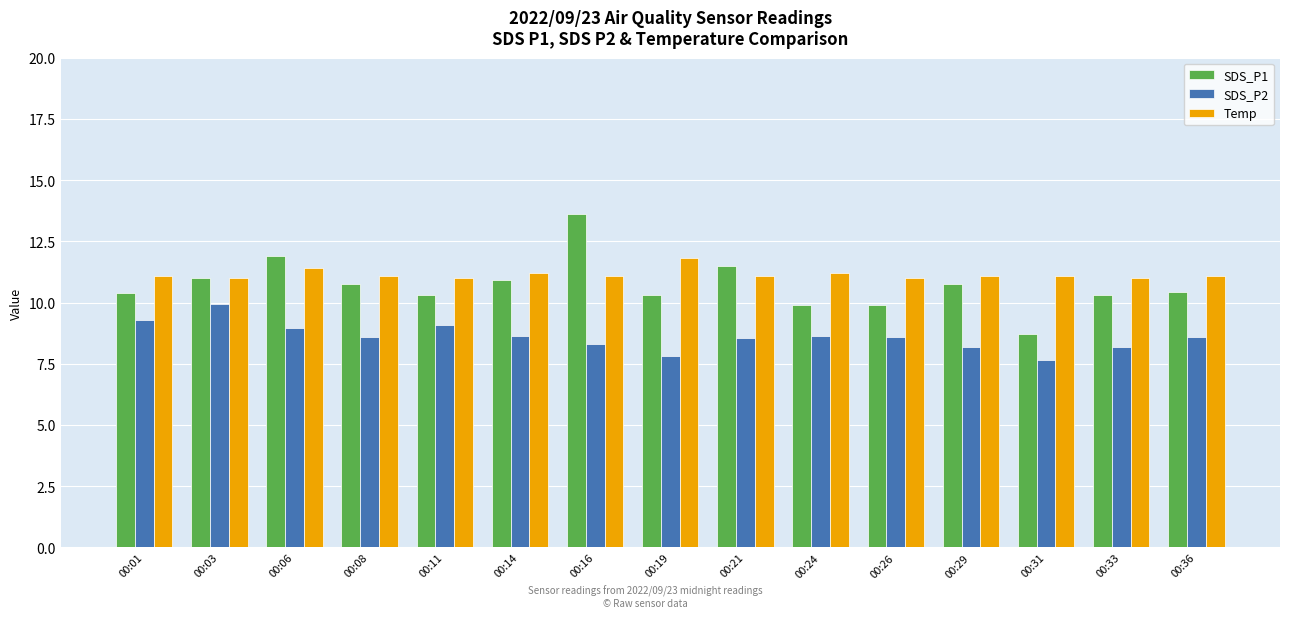

What is the average value of the SDS_P2 series?

8.6